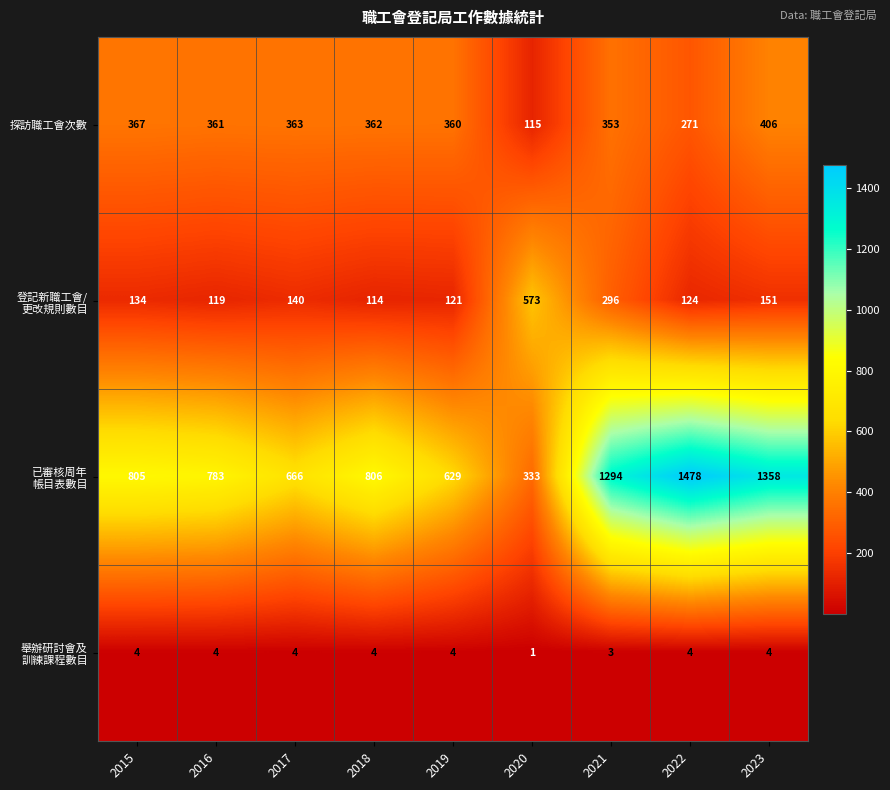

What is the total value across all series at 2016?

1267